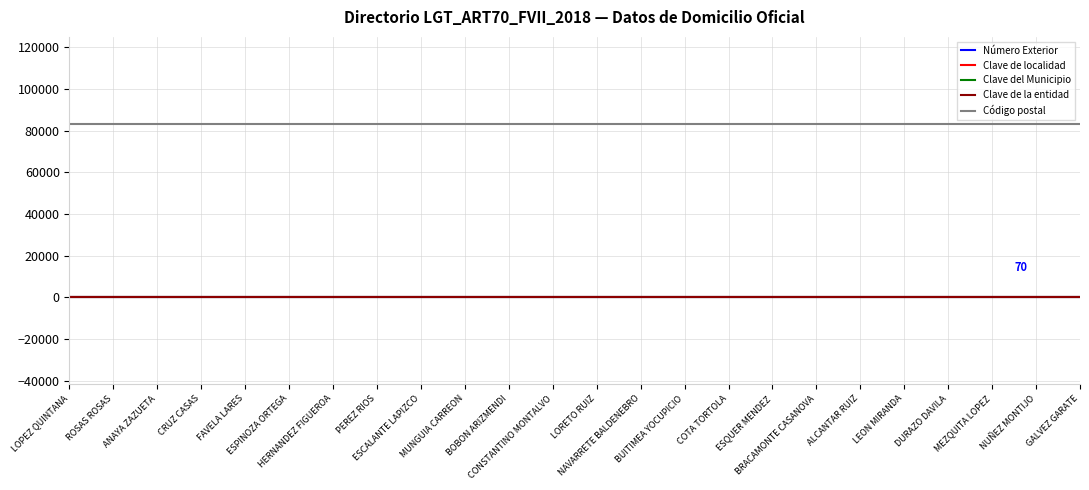

Does the chart have visible grid lines?

Yes